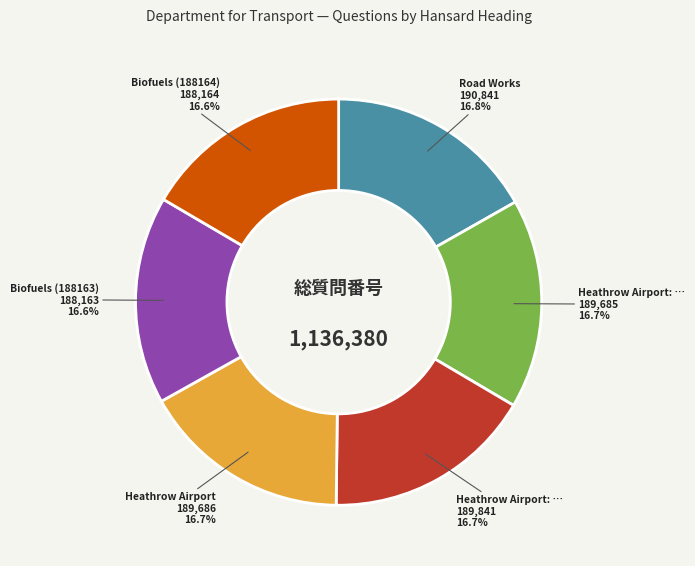

Is there a majority slice in this chart?

No